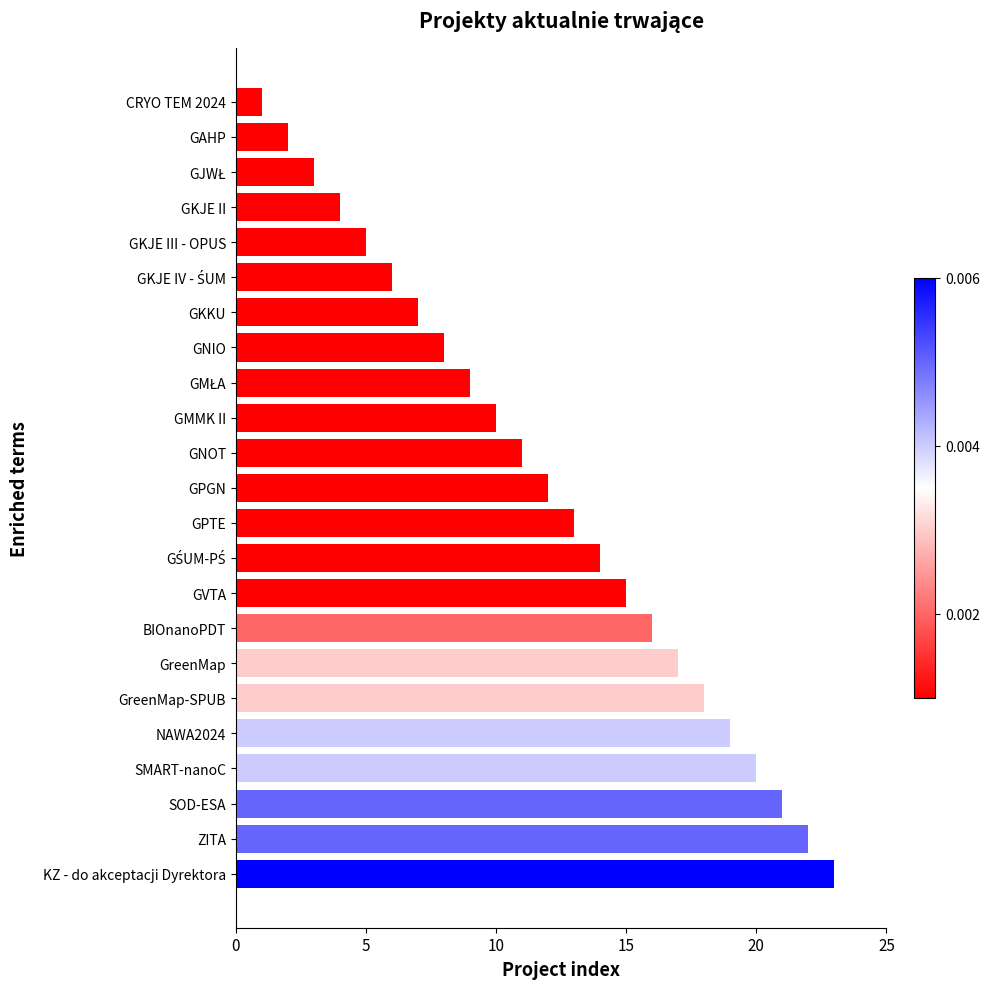

True or false: the data shows 15 at GVTA.

True